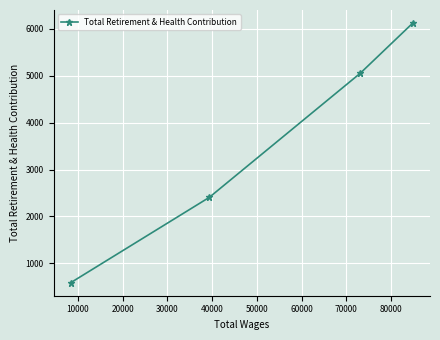

Reading right to left, what are all the values shown in this chart?

6119	5050	2408	590